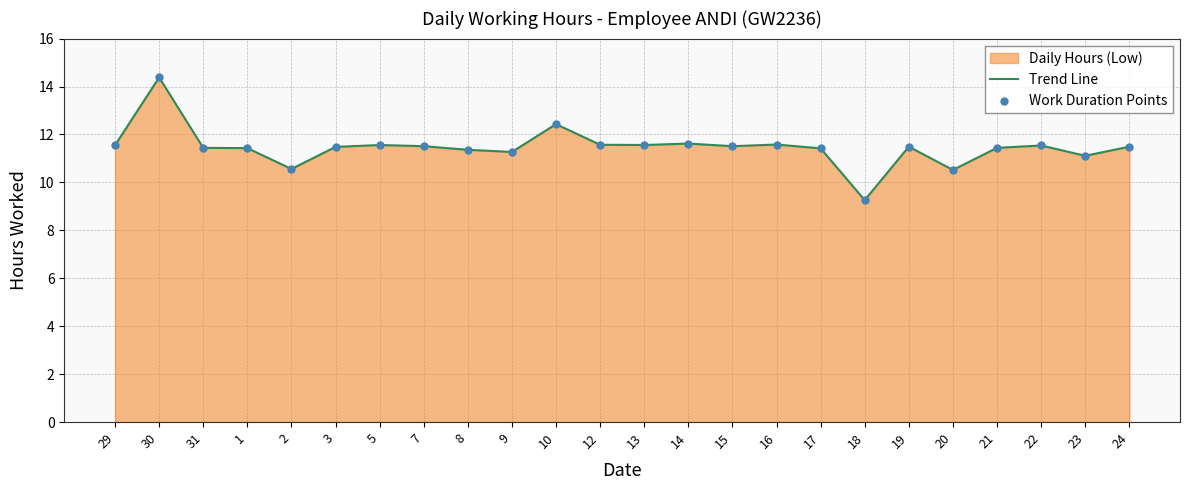

Which series has the largest Y range (max minus min)?

Trend Line